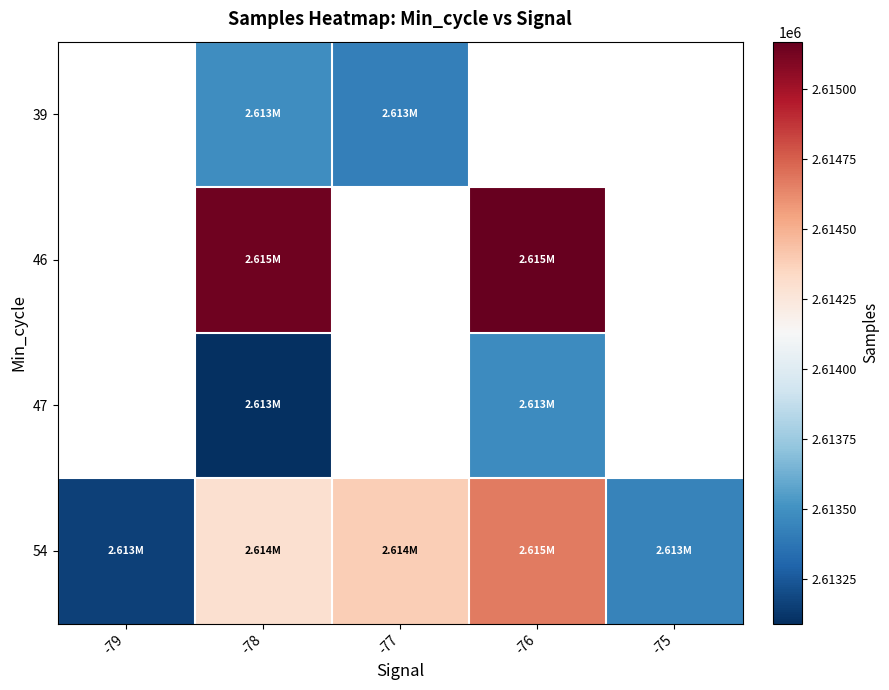

Where is 54 nearest to the value 2613910?

-78